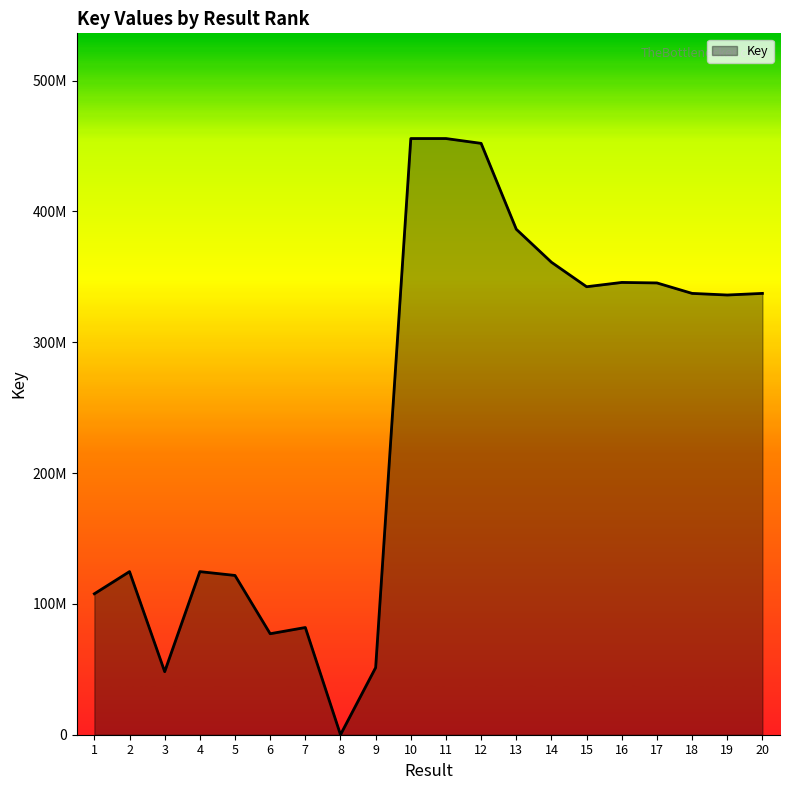

Reading left to right, transcribe all the data shown in this chart.

107741812.0	124698784.3	48205285.7	124686430.8	121758617.4	77204364.8	81959892.8	0.0	51319446.8	455754032.4	455754151.3	452064719.9	386411708.9	361185712.1	342467254.5	345753272.2	345373208.1	337376485.2	336140851.6	337377787.2